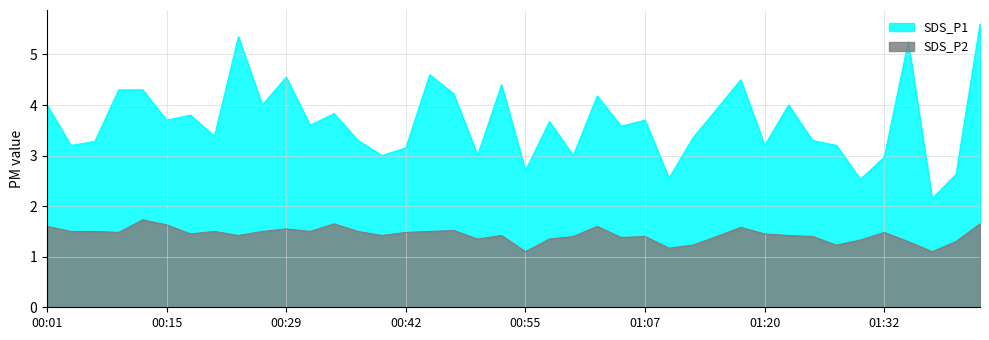

Where is the first local maximum for SDS_P1?

00:18